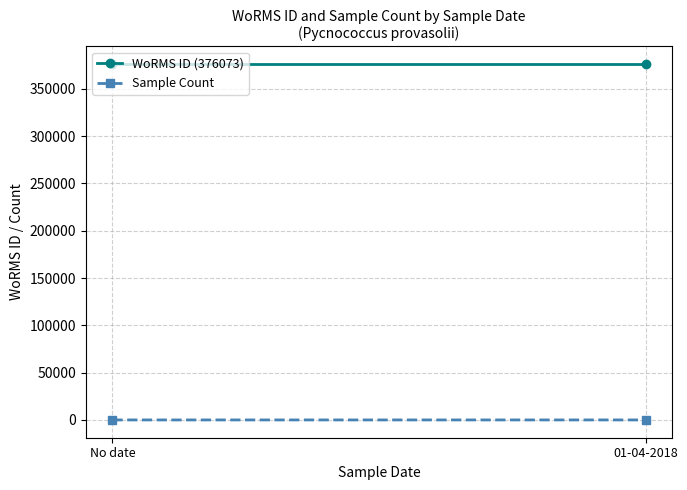

How many lines are shown in the chart?

2